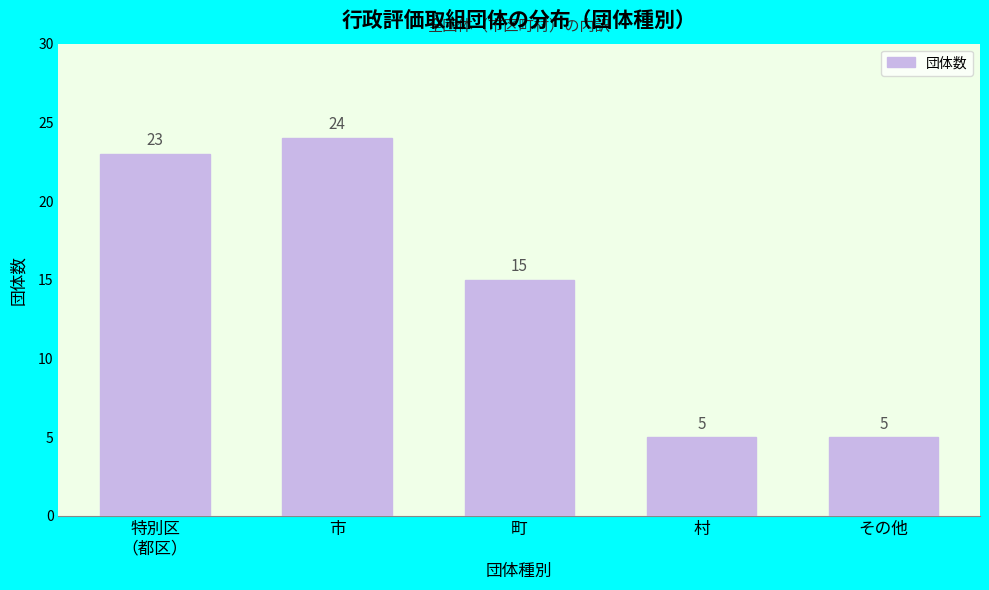

Reading right to left, transcribe all the data shown in this chart.

5	5	15	24	23